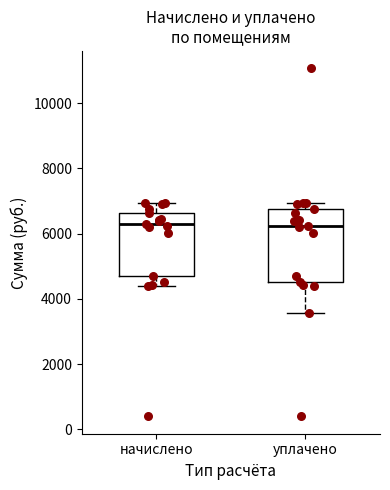

Where is the lower edge of the box for начислено on the y-axis? The values are not printed on the chart, so give them approximately, as read against the axis.

4800